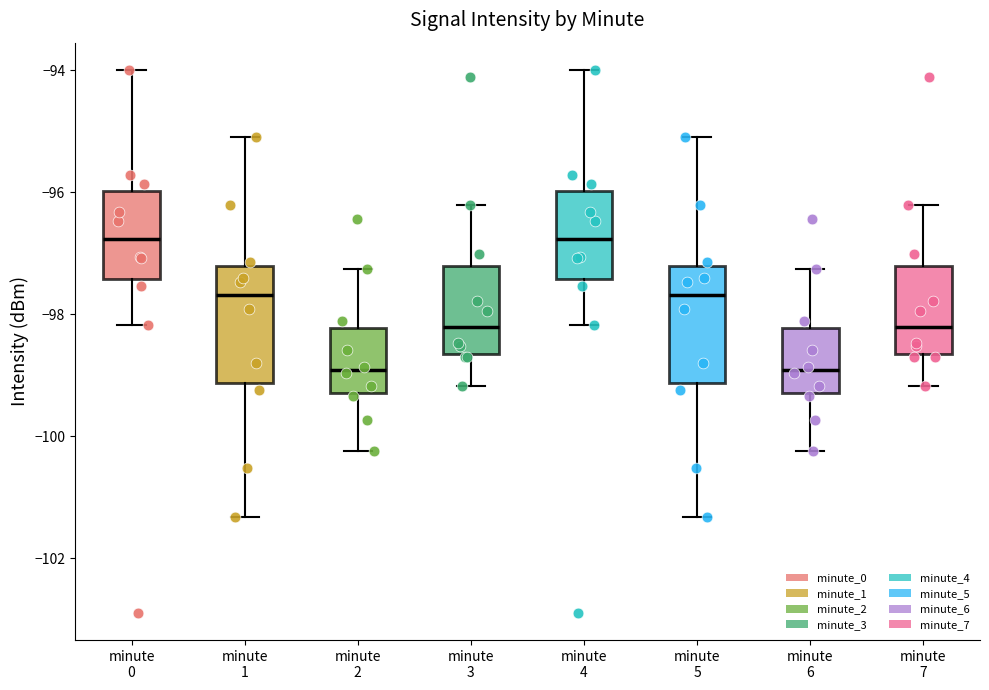

Reading left to right, transcribe this box plot: for each box, give where its median line is, the range the box spans, and where its two whiskers end, as read against the y-axis. The values are not printed on the chart, so give them approximately, as read against the axis.

minute 0: median -96.8, box -97.4 to -96.0, whiskers -98.2 to -94.0
minute 1: median -97.6, box -99.2 to -97.2, whiskers -101.4 to -95.0
minute 2: median -99.0, box -99.2 to -98.2, whiskers -100.2 to -97.2
minute 3: median -98.2, box -98.6 to -97.2, whiskers -99.2 to -96.2
minute 4: median -96.8, box -97.4 to -96.0, whiskers -98.2 to -94.0
minute 5: median -97.6, box -99.2 to -97.2, whiskers -101.4 to -95.0
minute 6: median -99.0, box -99.2 to -98.2, whiskers -100.2 to -97.2
minute 7: median -98.2, box -98.6 to -97.2, whiskers -99.2 to -96.2